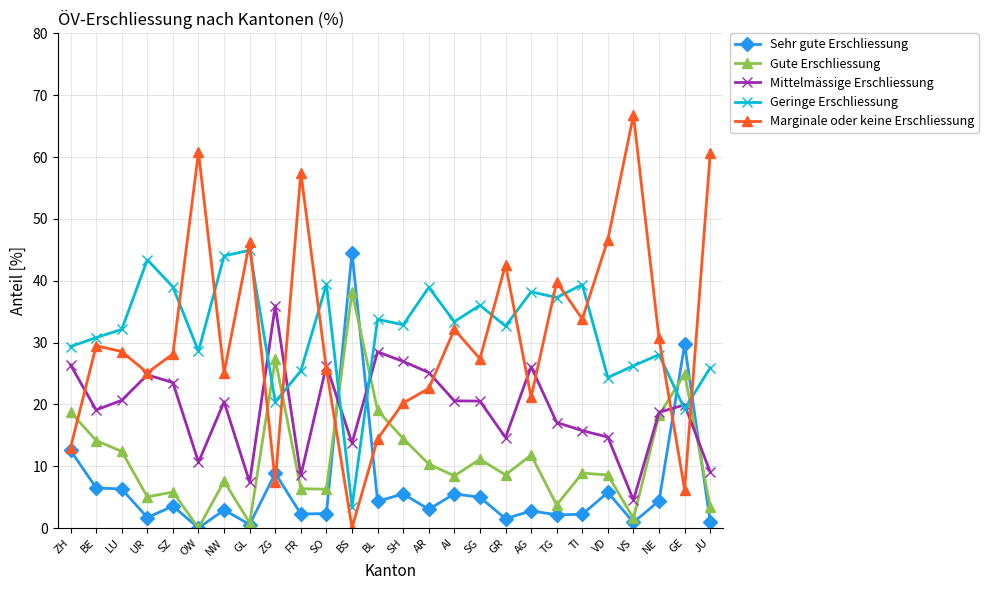

The value of Gute Erschliessung at NW is 7.6. True or false?

True